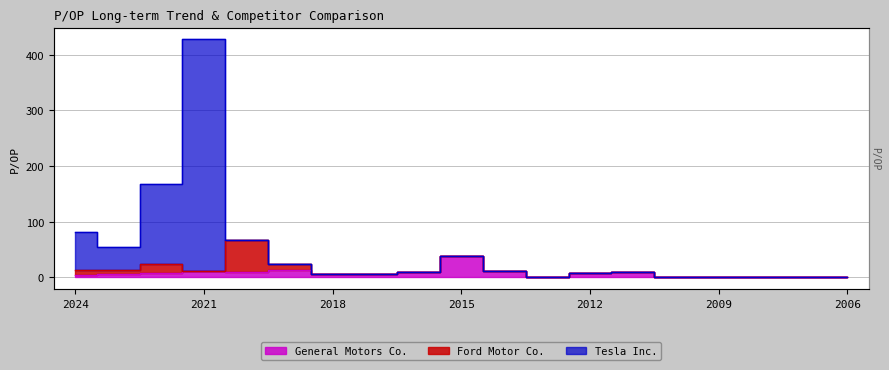

Which series changed the most between 2018 and 2012?

General Motors Co.